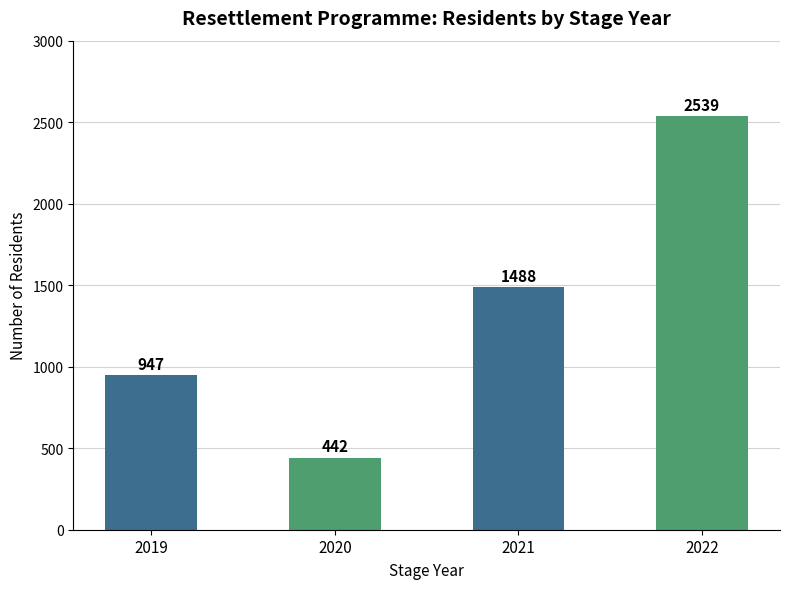

What is the change in value from 2019 to 2020?

-505